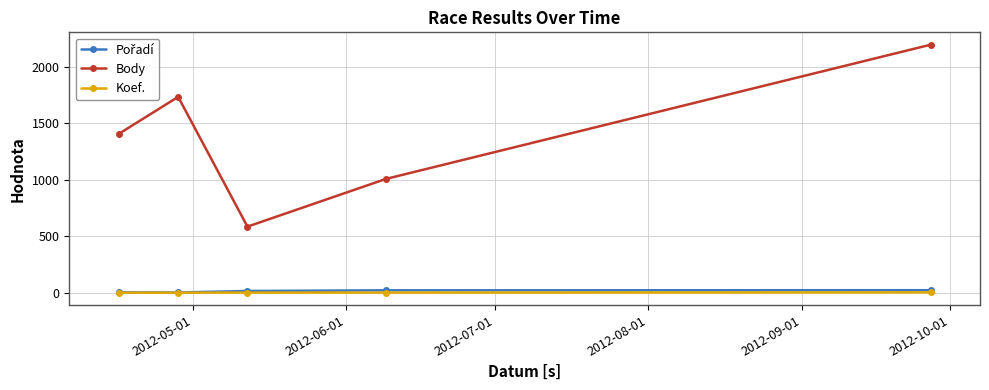

True or false: Koef. and Body cross at least once.

False